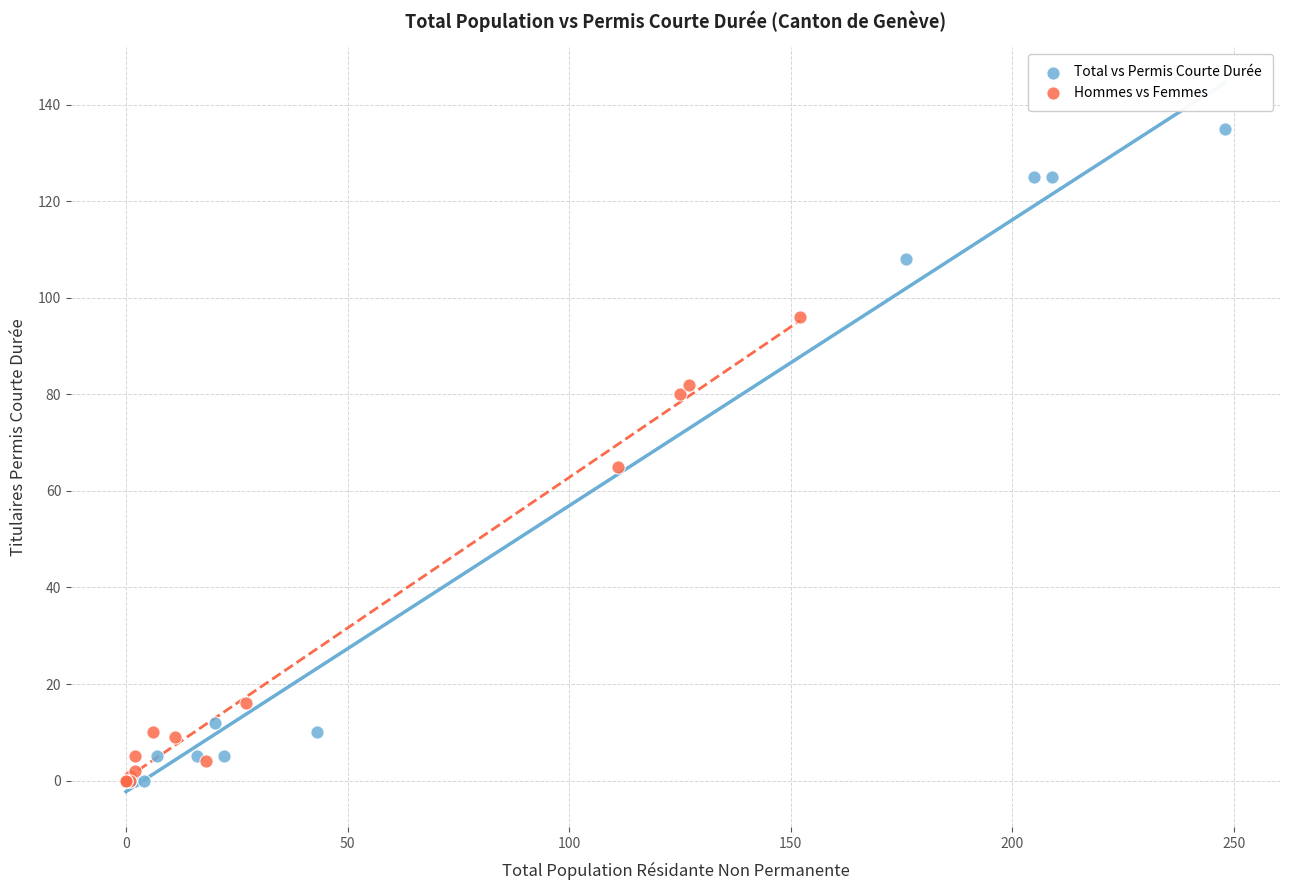

Which series contains the highest Y value?

Total vs Permis Courte Durée